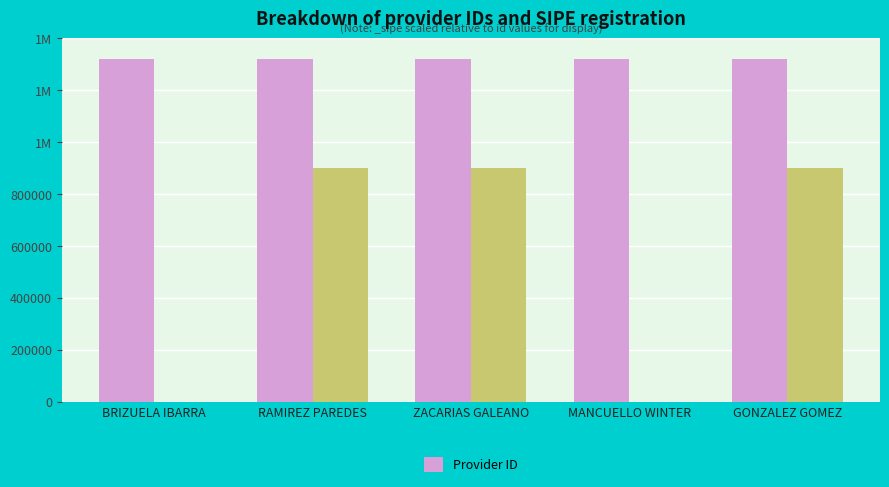

List the labels in order of value, largest first.

RAMIREZ PAREDES, BRIZUELA IBARRA, GONZALEZ GOMEZ, MANCUELLO WINTER, ZACARIAS GALEANO